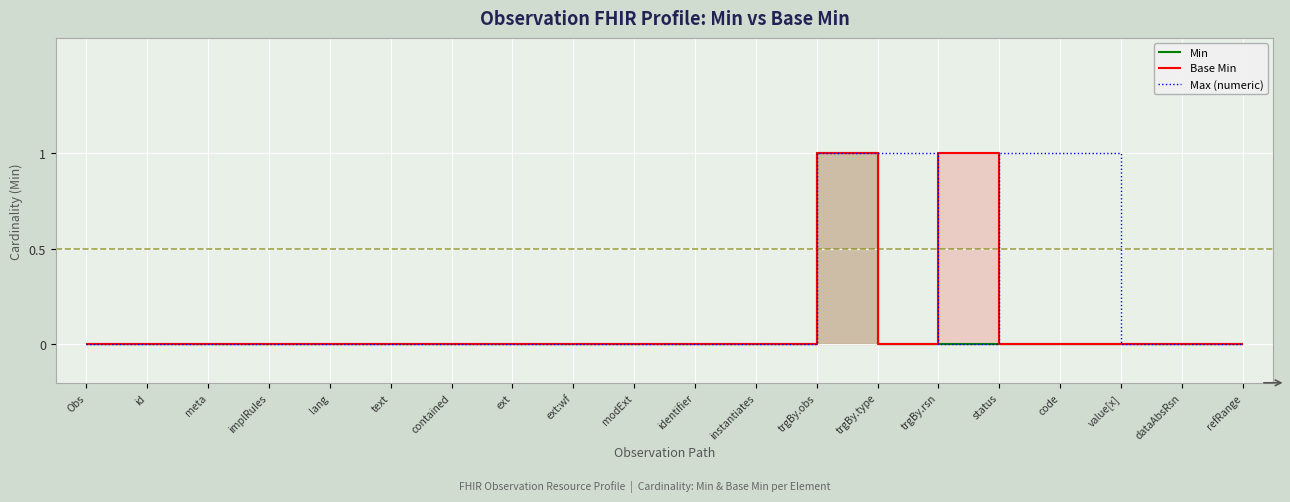

What is the label of the 12th point from the left?

instantiates